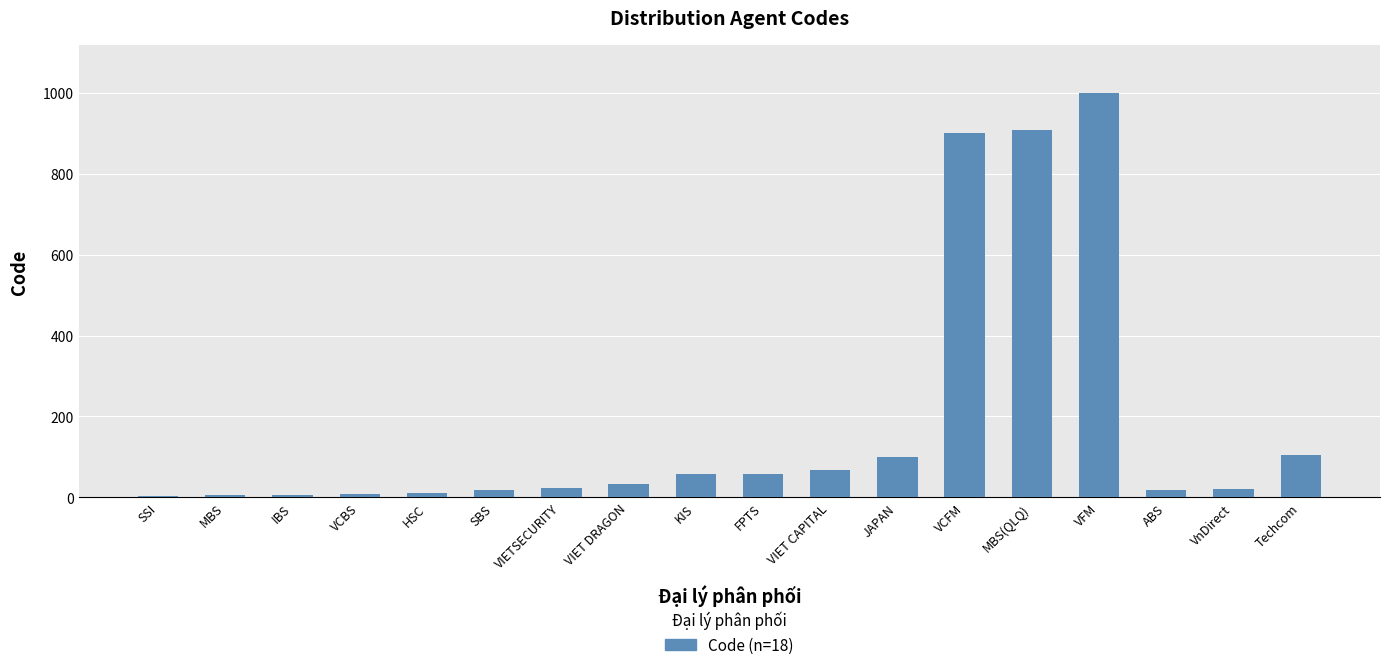

Does the chart contain stacked bars?

No